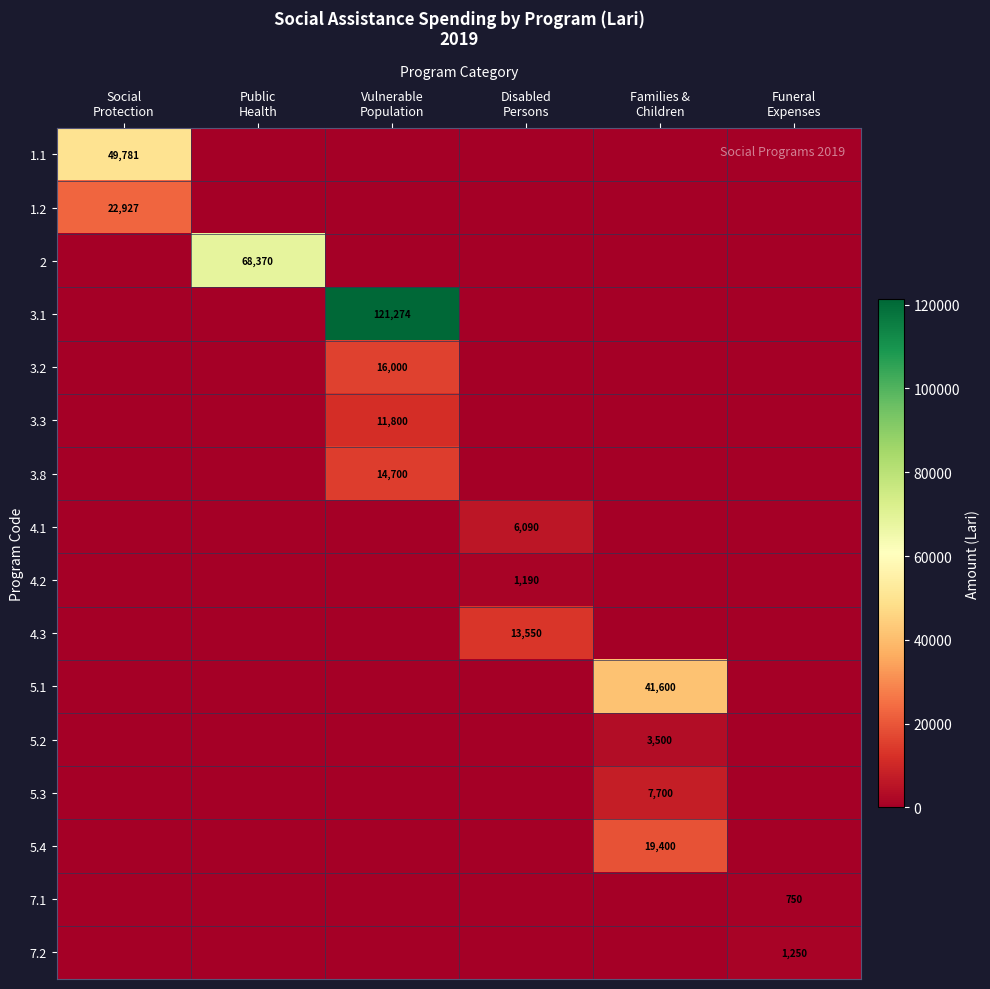

What is the highest value of the 3.2 series?

16000.0